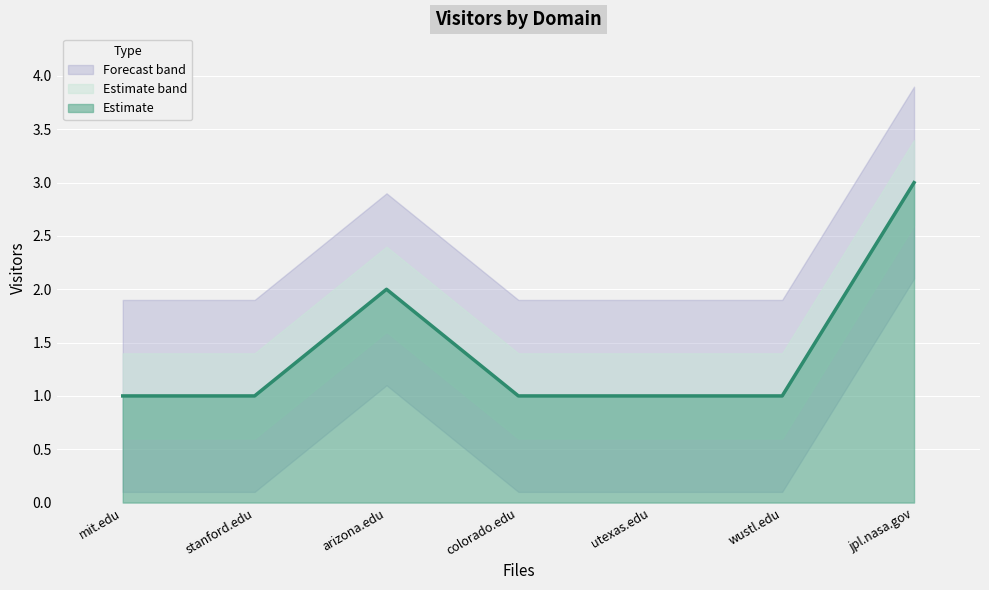

List the labels in order of value, smallest first.

colorado.edu, mit.edu, stanford.edu, utexas.edu, wustl.edu, arizona.edu, jpl.nasa.gov